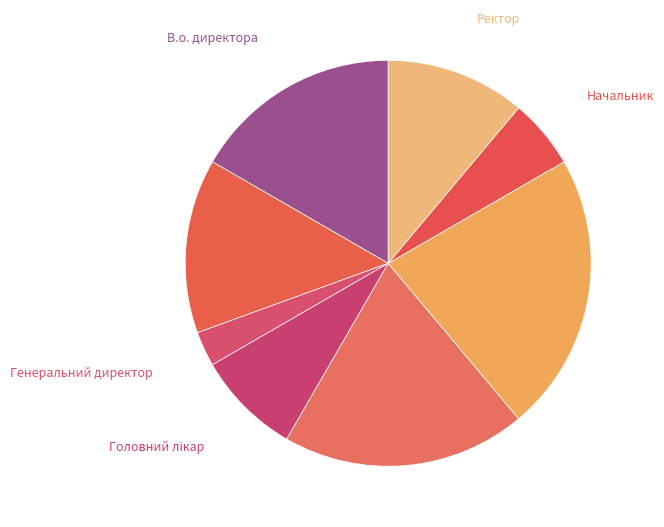

How many segments does this pie chart have?

8